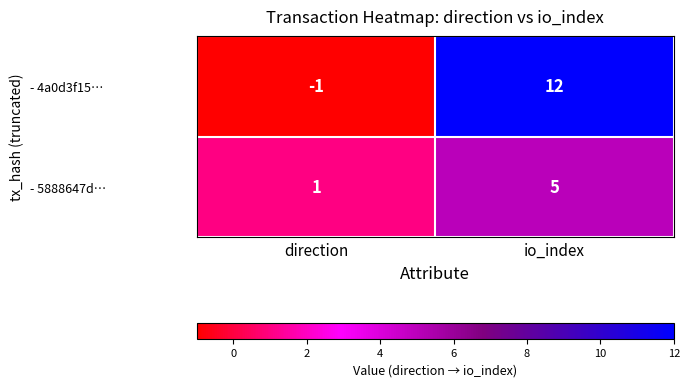

Reading left to right, what are all the values shown in this chart?

- 4a0d3f15…: direction=-1	io_index=12
- 5888647d…: direction=1	io_index=5